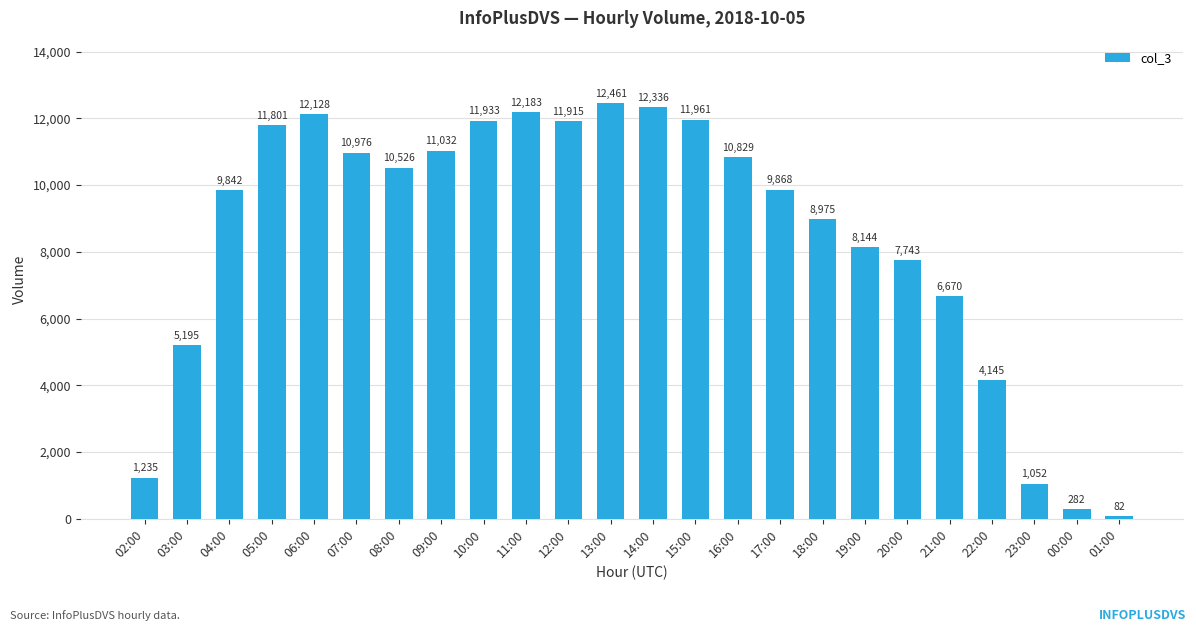

At which label is the value closest to 6271?

21:00